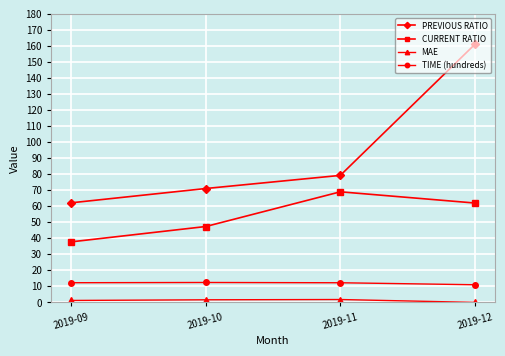

True or false: TIME (hundreds) and CURRENT RATIO intersect in this chart.

False